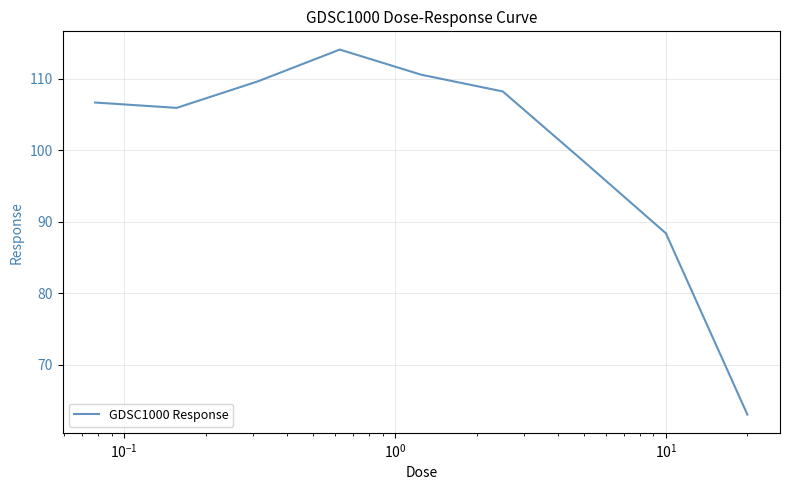

What is the difference between the maximum and minimum values?

51.1